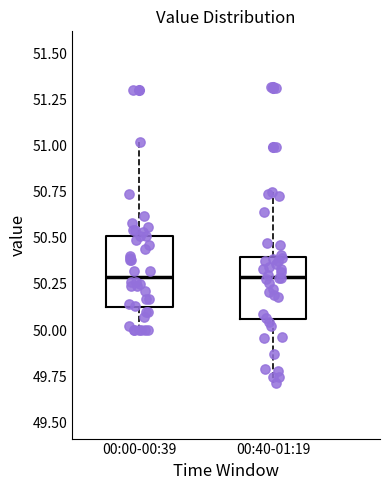

Reading left to right, read every box against the y-axis: the position of its median line, the range the box covers, and the ends of its whiskers. The values are not printed on the chart, so give them approximately, as read against the axis.

00:00-00:39: median 50.30, box 50.10 to 50.50, whiskers 50.00 to 51.00
00:40-01:19: median 50.30, box 50.05 to 50.40, whiskers 49.70 to 50.75